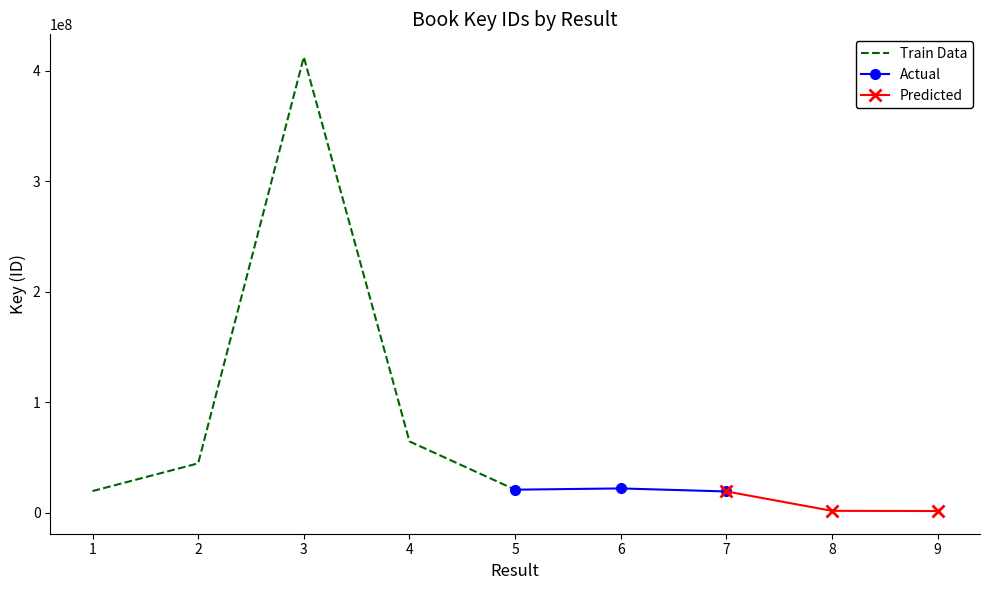

What is the smallest value displayed?

1564481